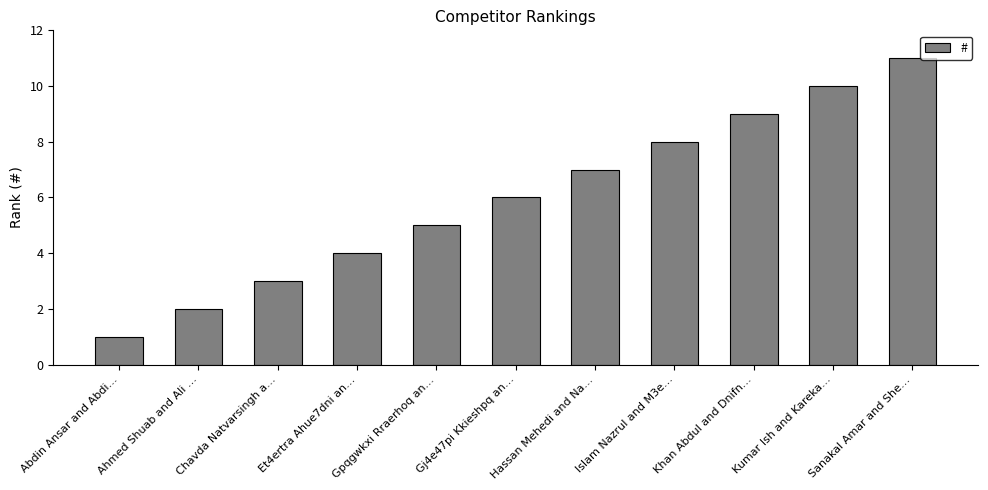

Rank the categories by value from lowest to highest.

Abdin Ansar and Abdi…, Ahmed Shuab and Ali …, Chavda Natvarsingh a…, Et4ertra Ahue7dni an…, Gpqgwkxi Rraerhoq an…, Gj4e47pi Kkieshpq an…, Hassan Mehedi and Na…, Islam Nazrul and M3e…, Khan Abdul and Dnifn…, Kumar Ish and Kareka…, Sanakal Amar and She…